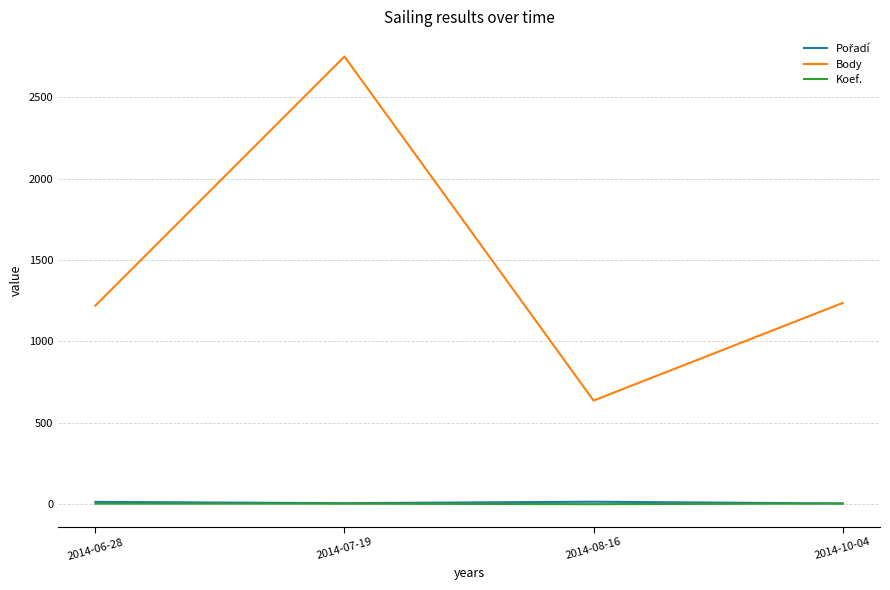

At which category is the sum across all series the highest?

2014-07-19